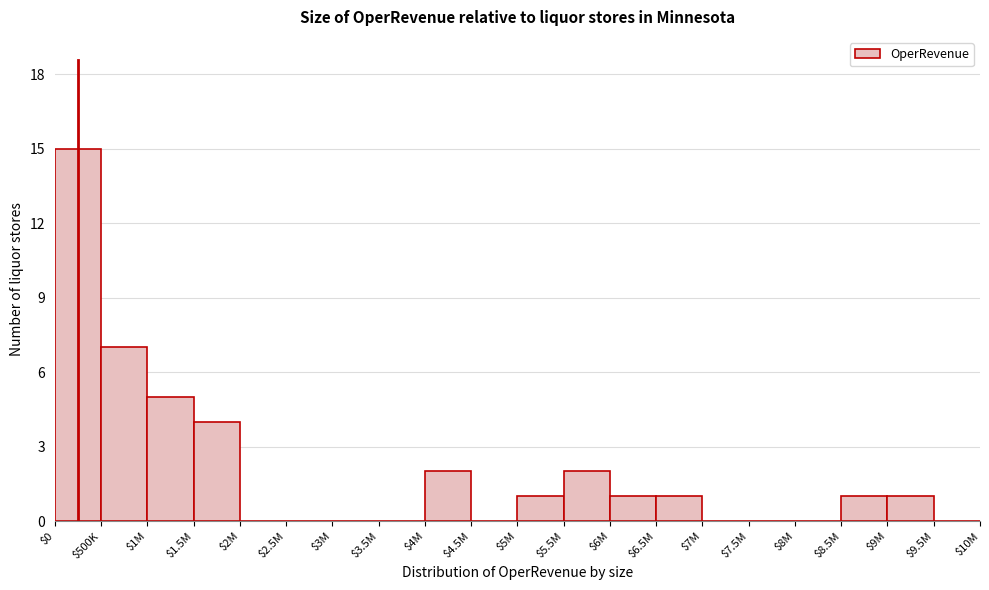

What is the maximum value shown in the chart?

15